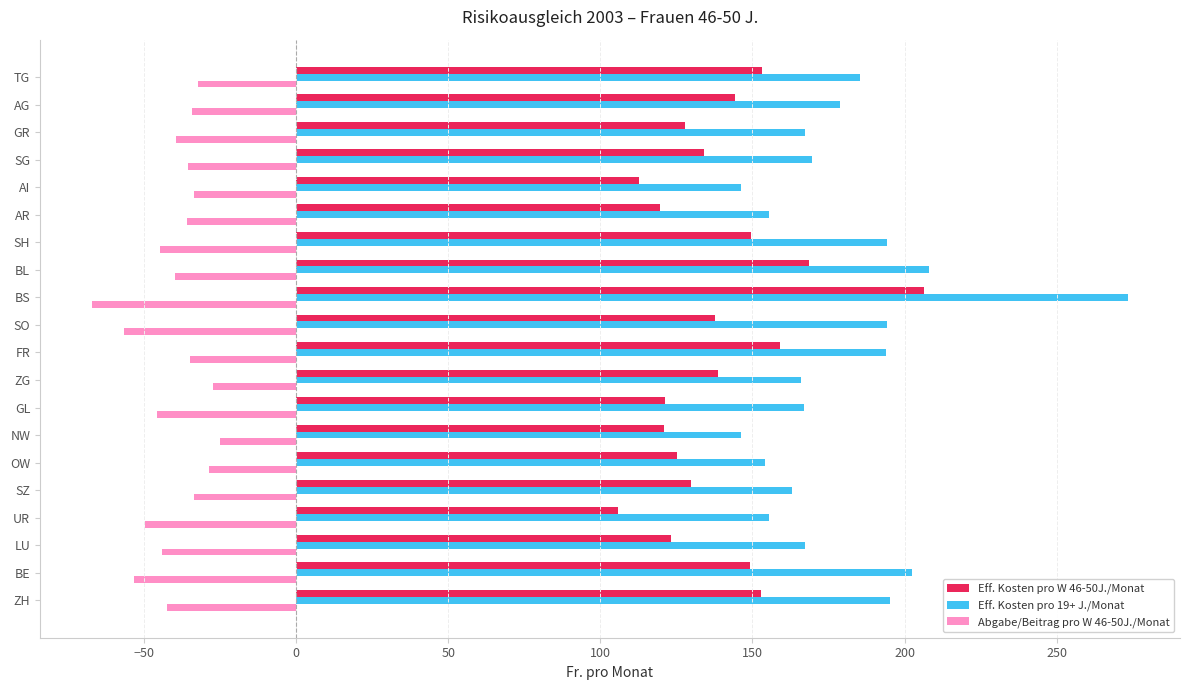

What is the average value of the Eff. Kosten pro 19+ J./Monat series?

179.2